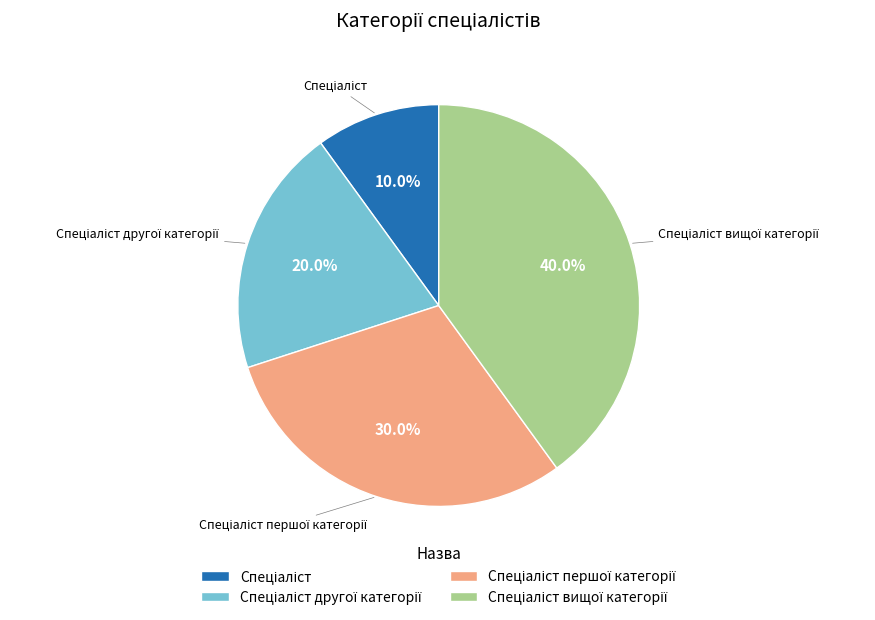

Is there any slice that represents more than half of the pie?

No